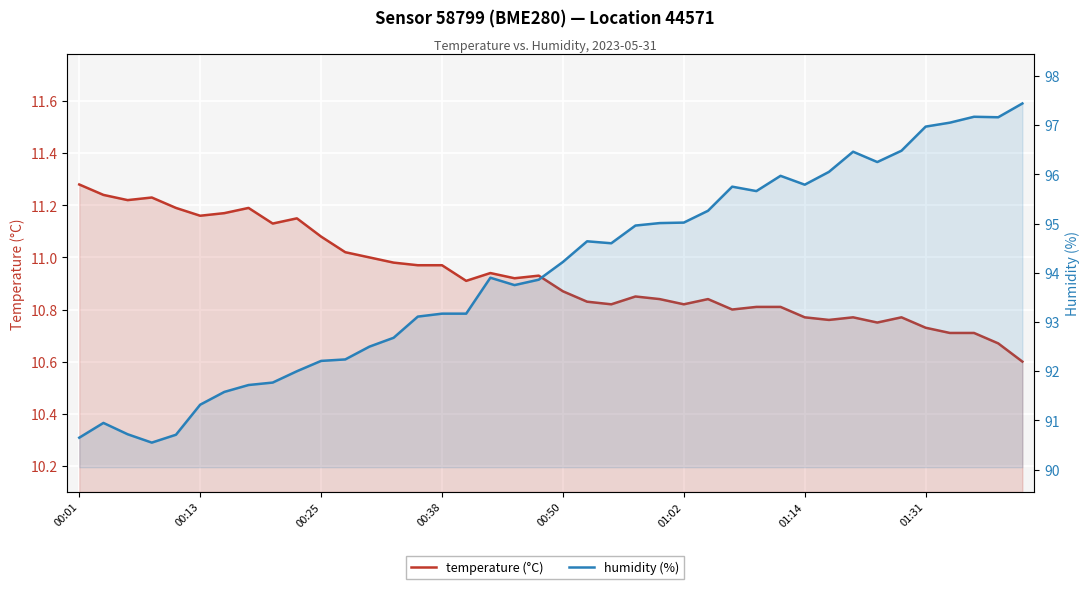

Which series has the largest total across all categories?

humidity (%)